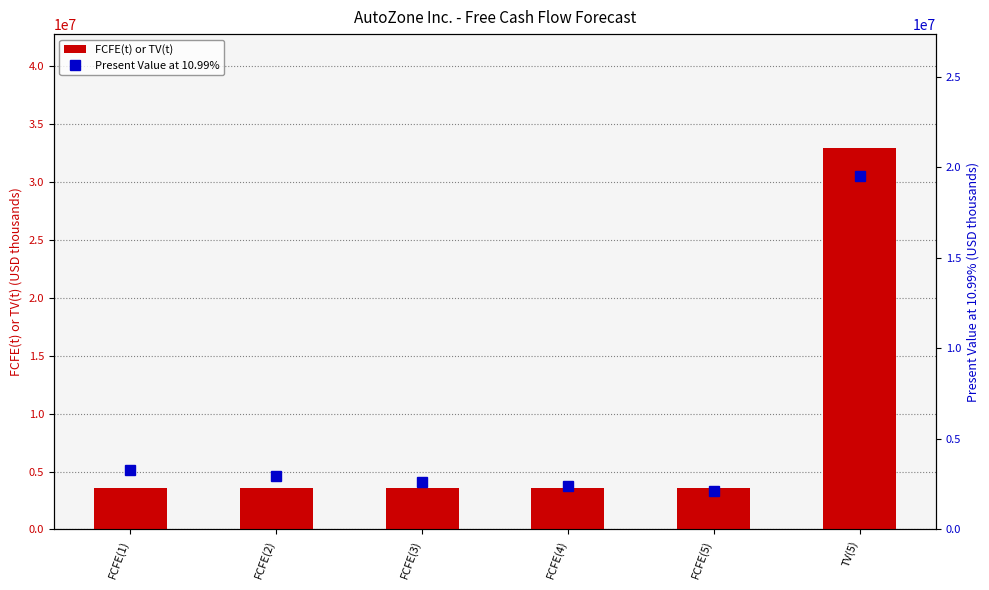

Reading right to left, list all the values displayed in this chart.

FCFE(t) or TV(t): TV(5)=32920617	FCFE(5)=3619276	FCFE(4)=3619276	FCFE(3)=3619276	FCFE(2)=3619276	FCFE(1)=3619276
Present Value at 10.99%: TV(5)=19542109	FCFE(5)=2148450	FCFE(4)=2384649	FCFE(3)=2646816	FCFE(2)=2937806	FCFE(1)=3260787